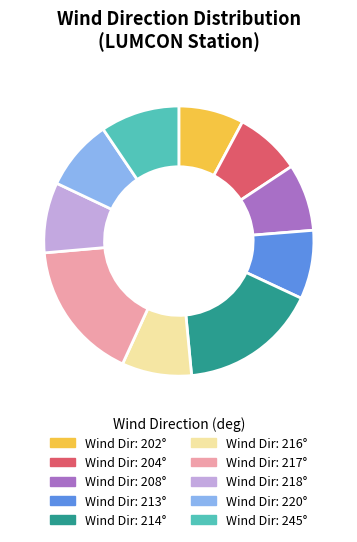

Is there a majority slice in this chart?

No